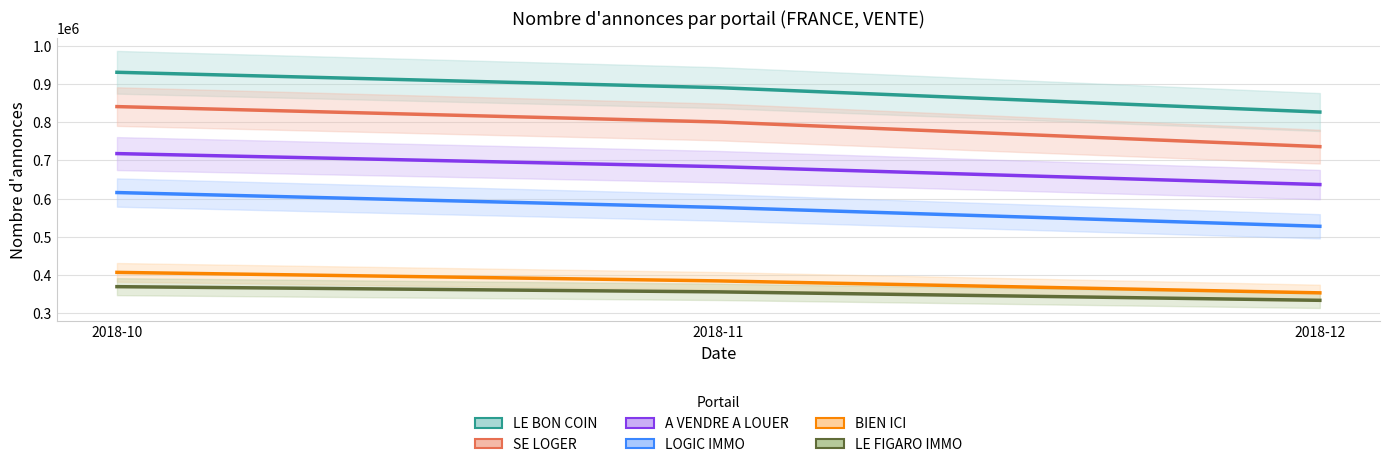

At which category is the sum across all series the highest?

2018-10